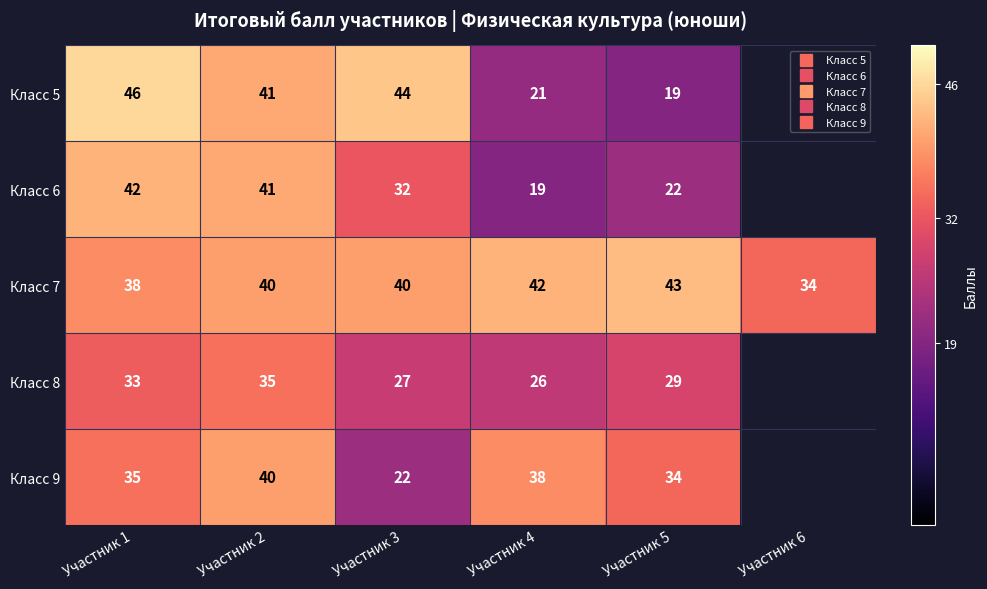

How many data points in Класс 9 are less than 38?

3